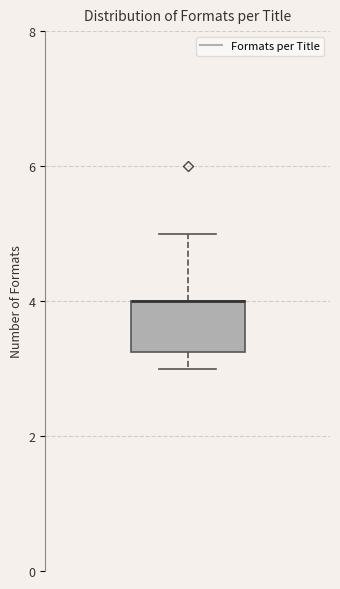

Where is the lower edge of the box on the y-axis? The values are not printed on the chart, so give them approximately, as read against the axis.

3.2